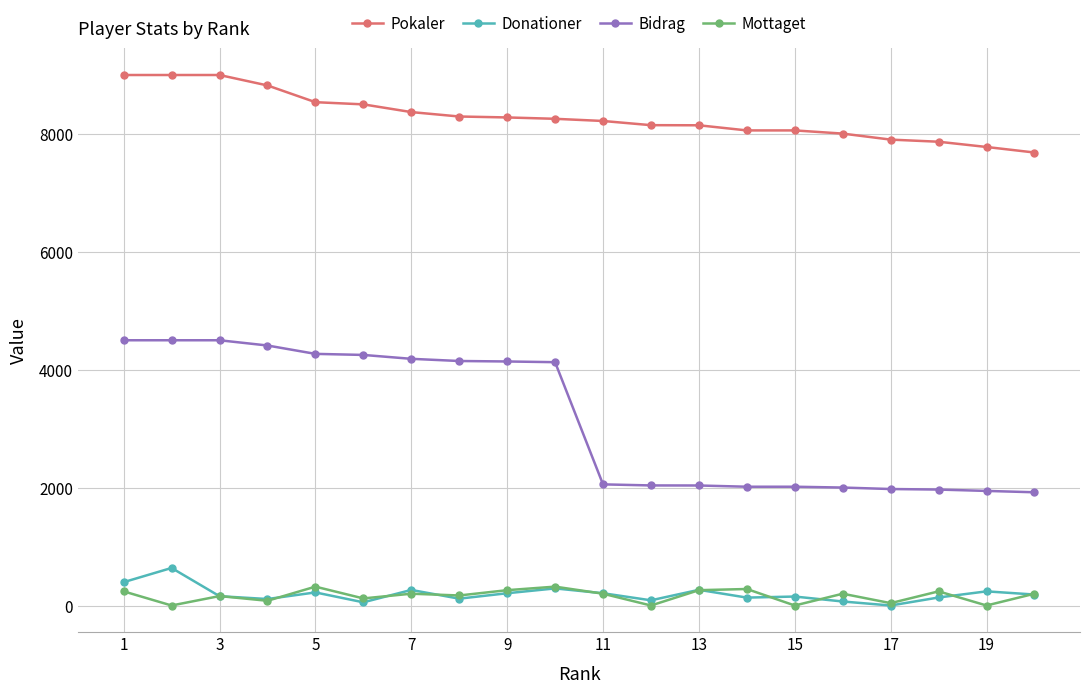

What is the maximum value shown in the chart?

9000